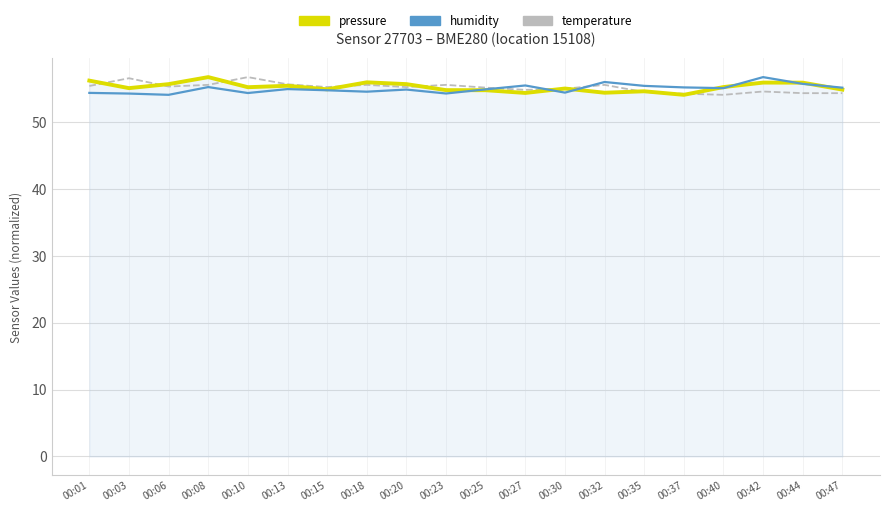

What is the spread (max minus min) of values at 00:40?

1.2